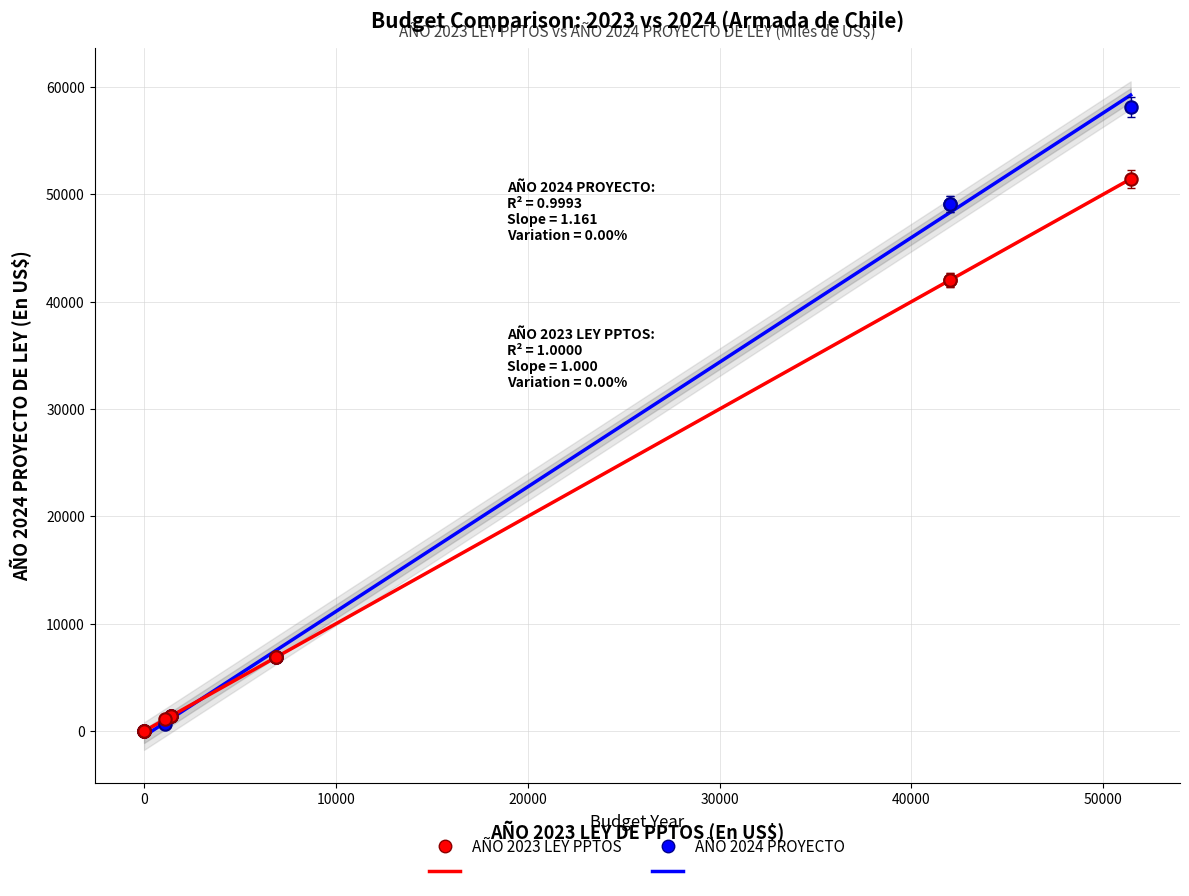

Which series reaches the maximum Y coordinate?

AÑO 2024 PROYECTO